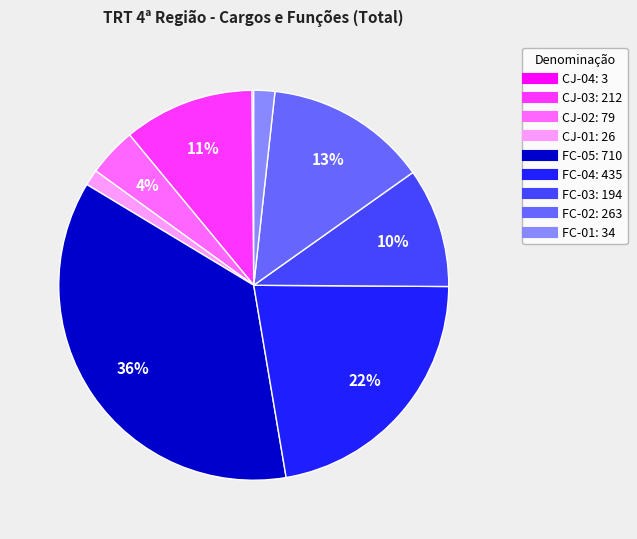

To the nearest percent, what is the average slice percentage?

11%